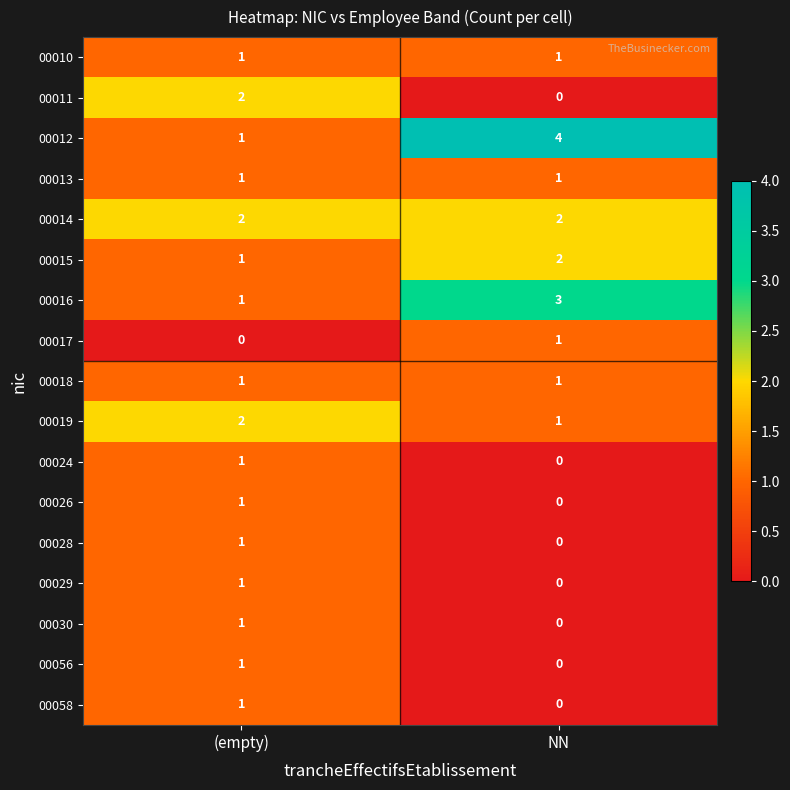

List the labels in order of 00024 value, largest first.

(empty), NN